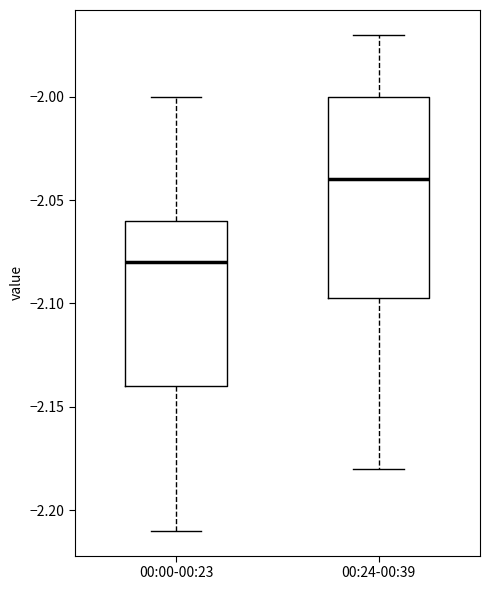

Reading left to right, transcribe this box plot: for each box, give where its median line is, the range the box spans, and where its two whiskers end, as read against the y-axis. The values are not printed on the chart, so give them approximately, as read against the axis.

00:00-00:23: median -2.080, box -2.140 to -2.060, whiskers -2.210 to -2.000
00:24-00:39: median -2.040, box -2.095 to -2.000, whiskers -2.180 to -1.970